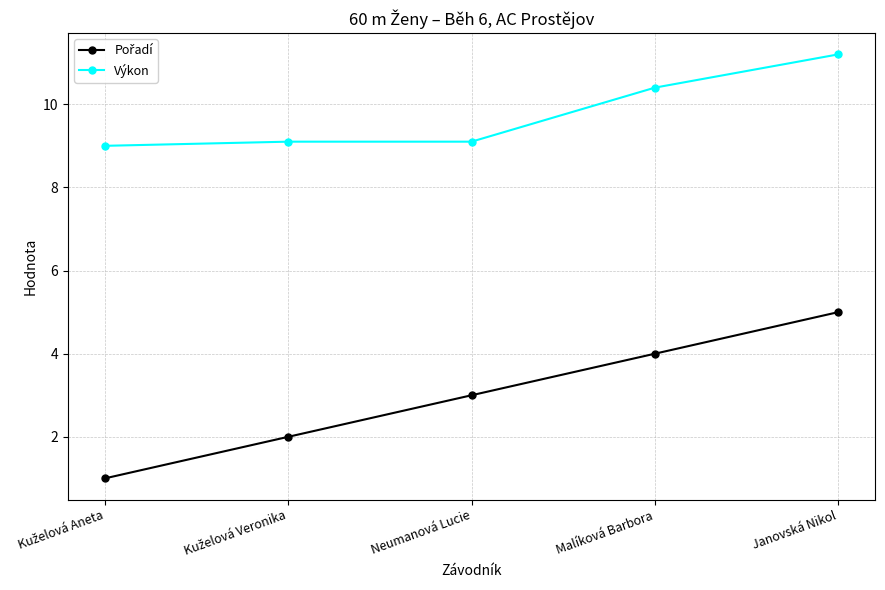

What position from the right is Malíková Barbora?

2